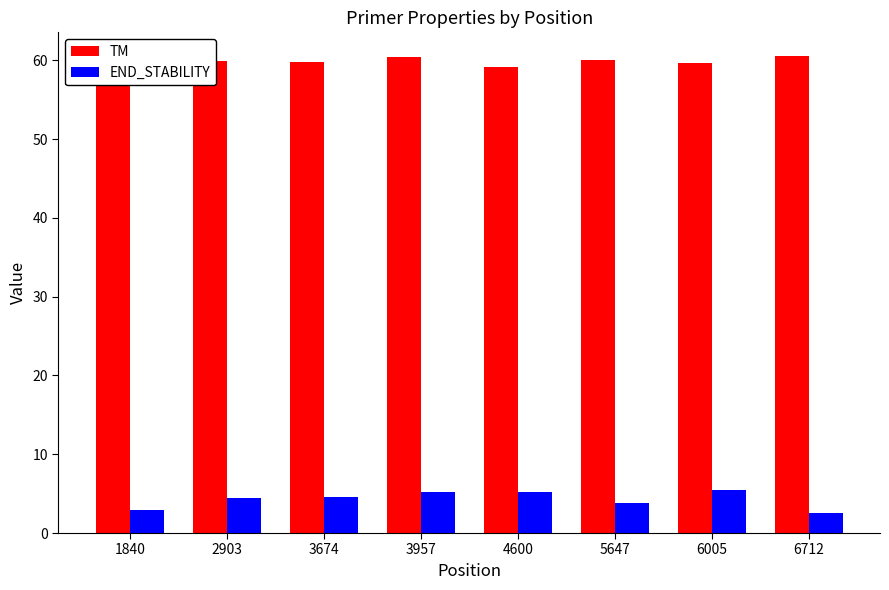

What is the maximum value for TM?

60.5